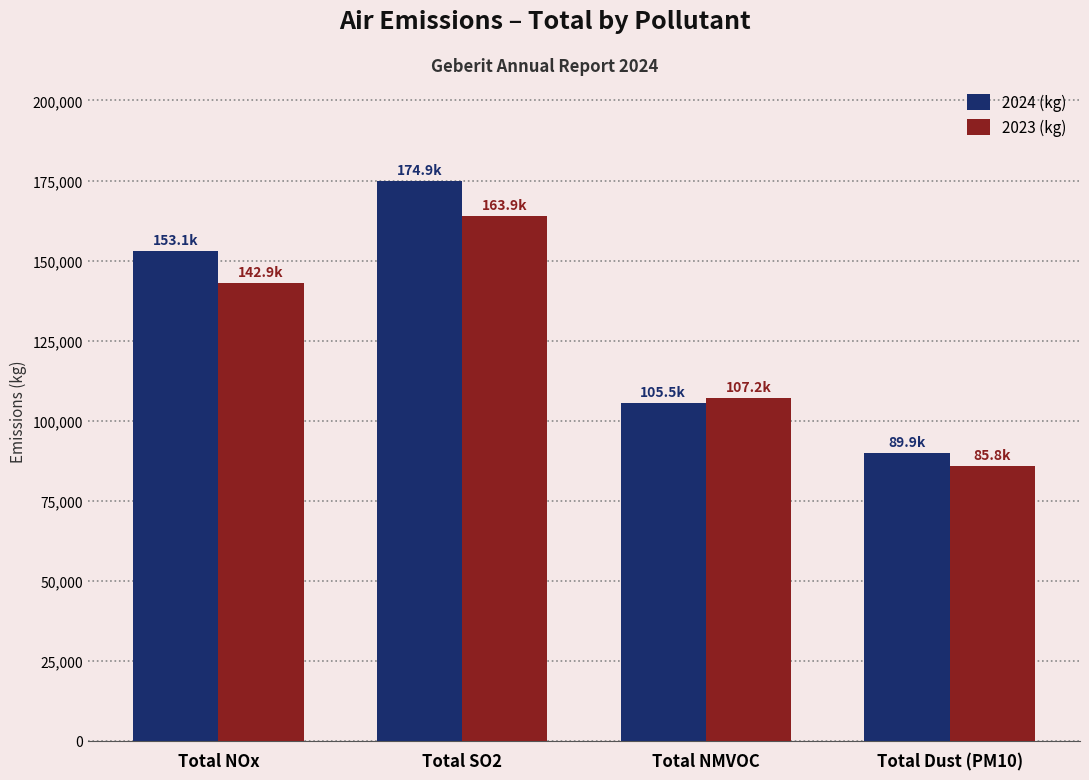

Reading right to left, extract all data points from this chart.

2024 (kg): 89917.0	105485.0	174913.0	153093.0
2023 (kg): 85765.7	107155.4	163916.7	142924.0